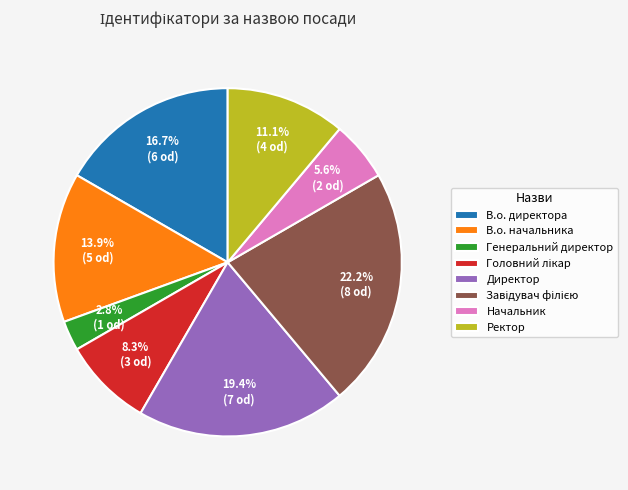

The В.о. директора slice represents 17% of the pie. True or false?

True